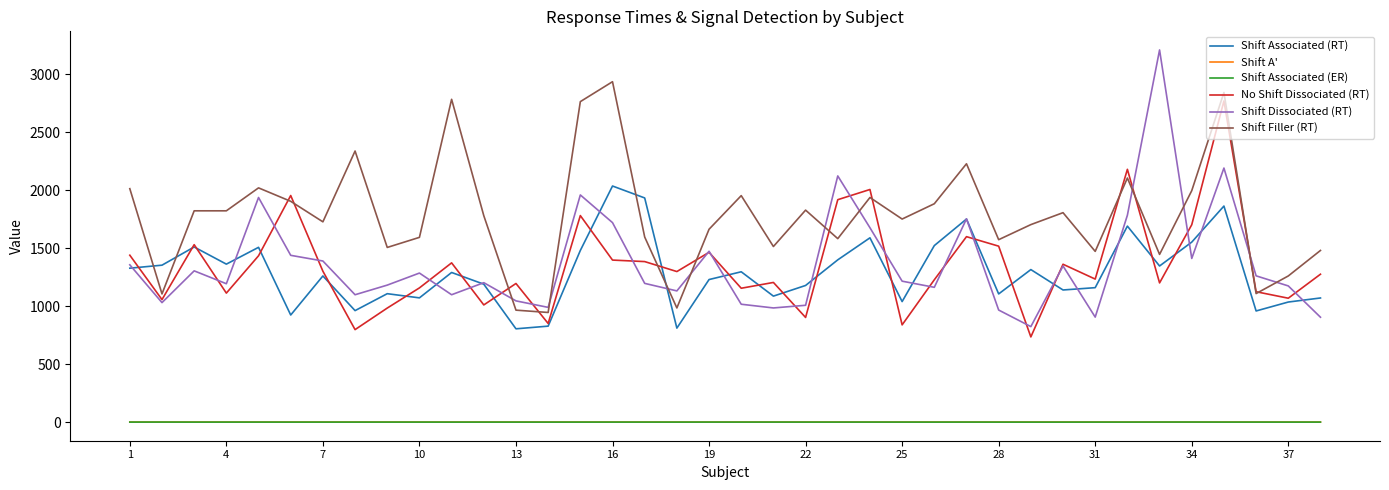

Which series has the largest range (max minus min)?

Shift Dissociated (RT)